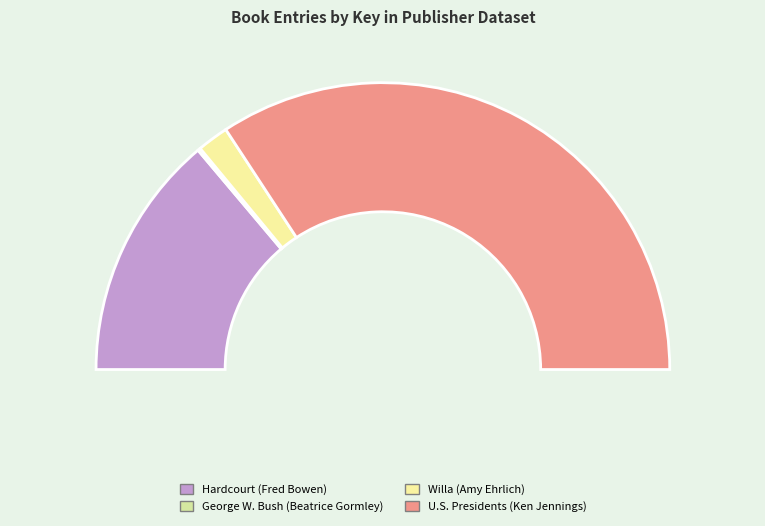

Which slice is the largest?

U.S. Presidents (Ken Jennings)